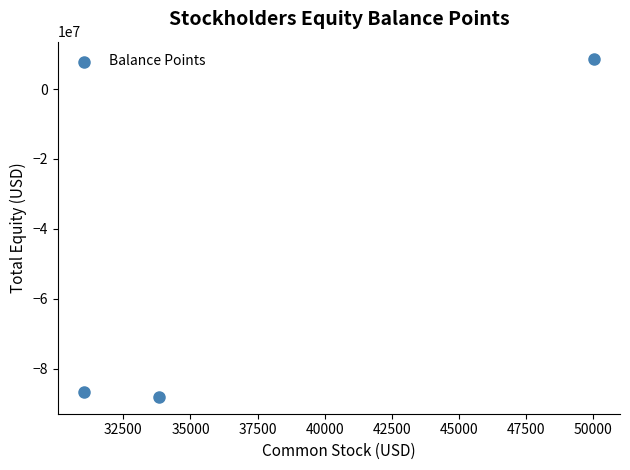

What is the average X value?

38293